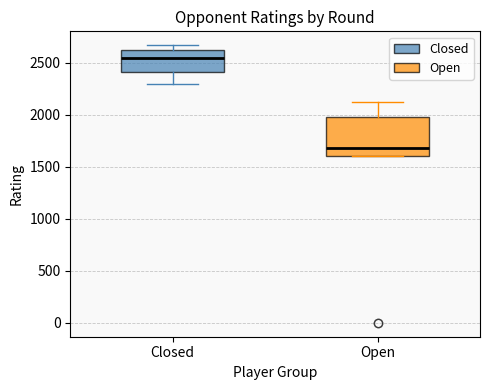

Which box's median line is the lowest?

Open